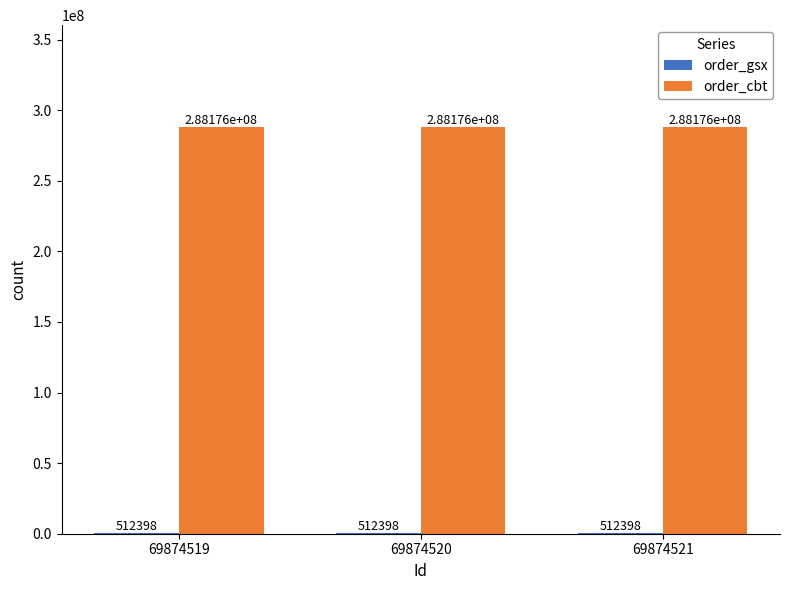

What is the sum of all order_cbt values?

864527766